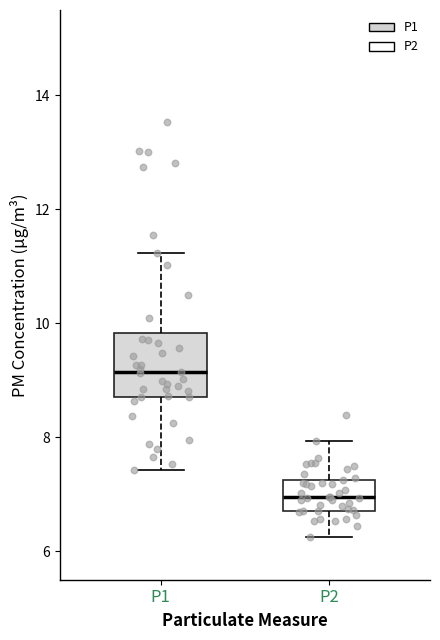

Which box's median line is the lowest?

P2